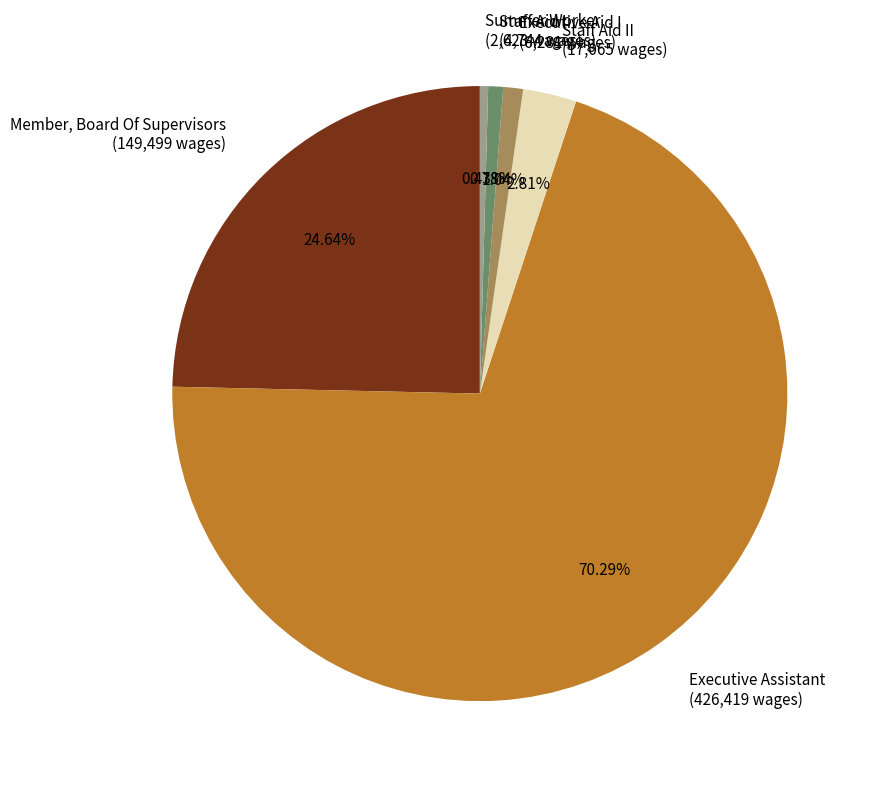

Does any single category account for the majority?

Yes